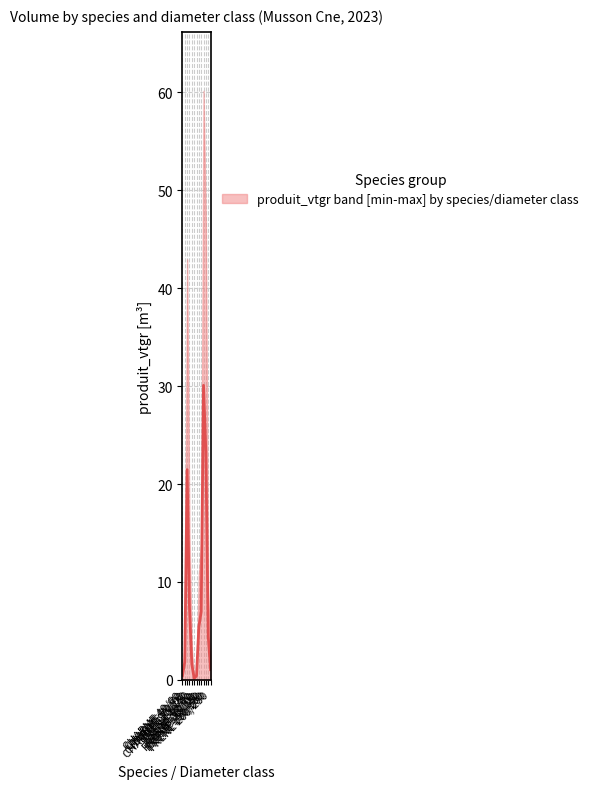

What is the ratio of the value at CHARME 90/120 to the value at CHARME 120/150?

4.6